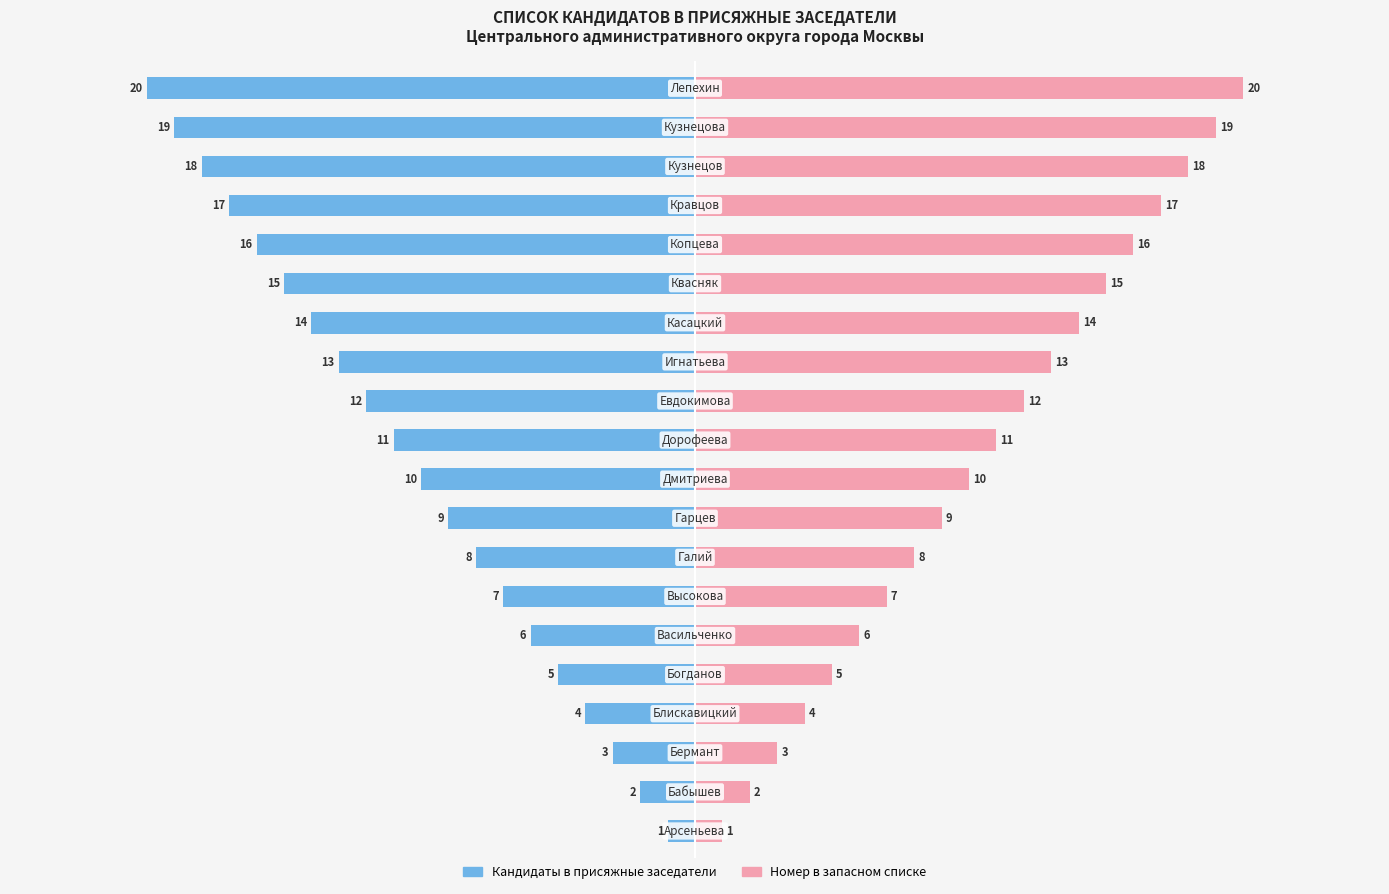

What is the value of the Номер в списке bar at the 18th from the left?

18